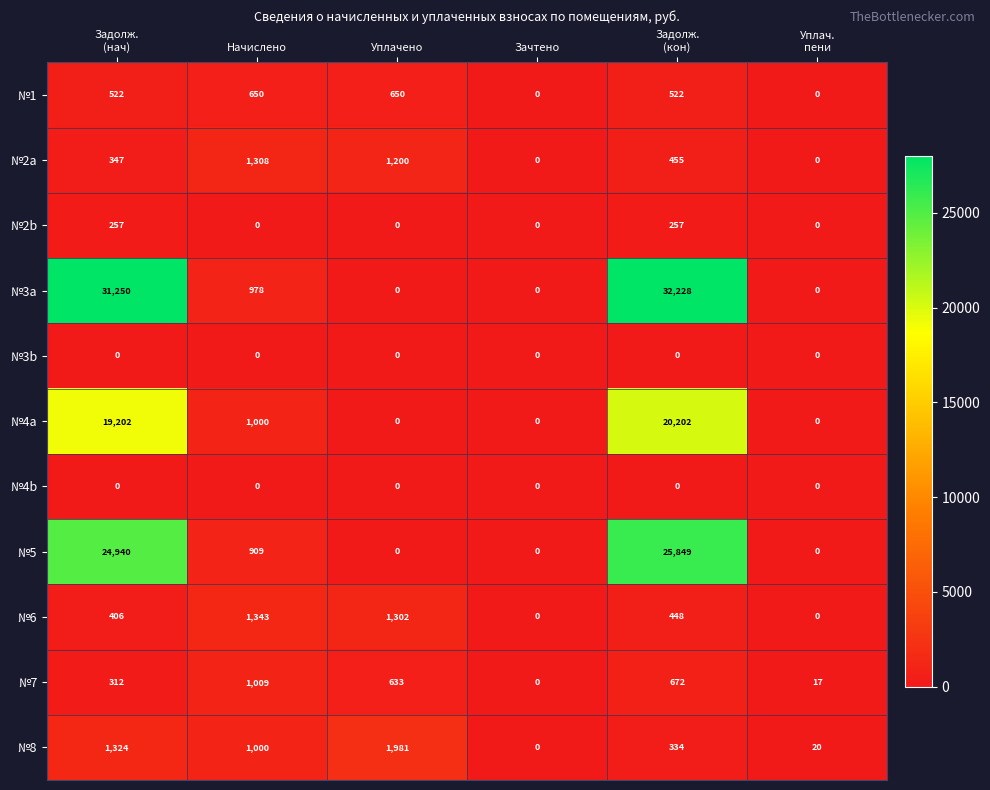

The №6 series shows 0 at Зачтено. True or false?

True